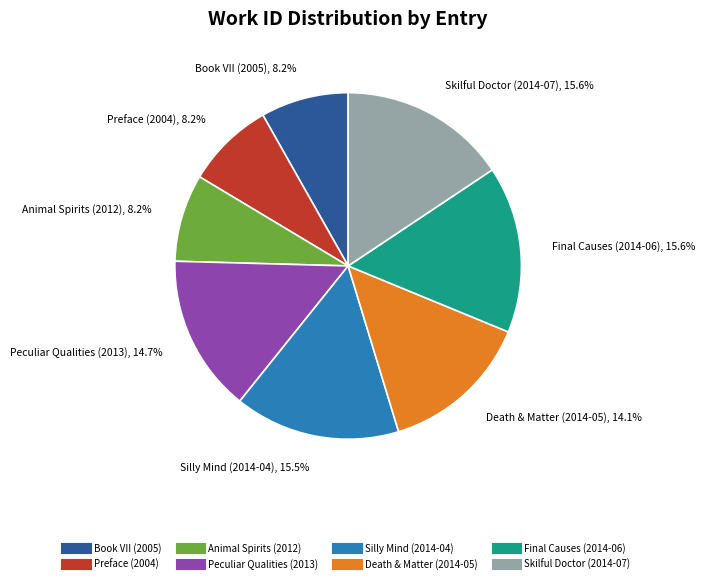

What percentage is the Death & Matter (2014-05) slice, to the nearest percent?

14%